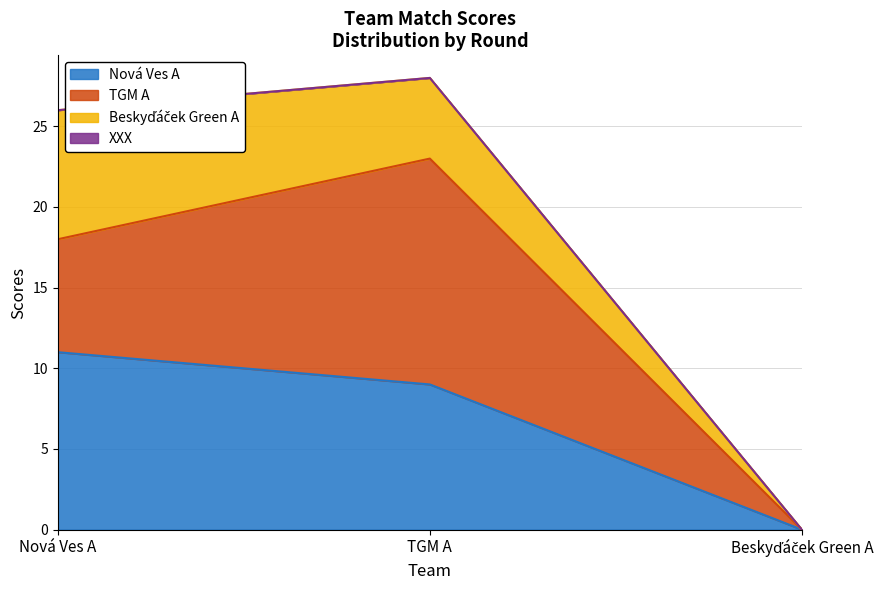

Is the value of TGM A at Beskyďáček Green A greater than the value of Beskyďáček Green A at Nová Ves A?

No